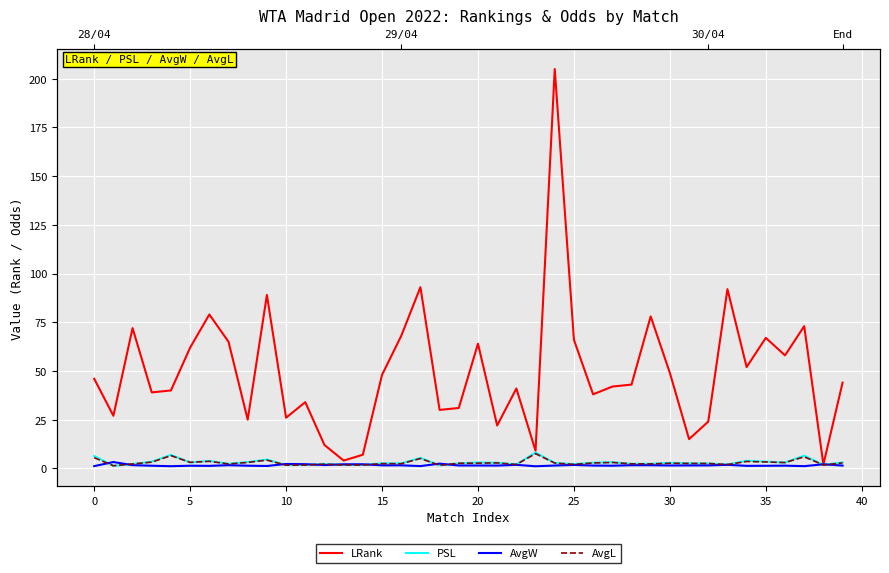

Rank the series at 39 from lowest to highest value.

AvgW, AvgL, PSL, LRank